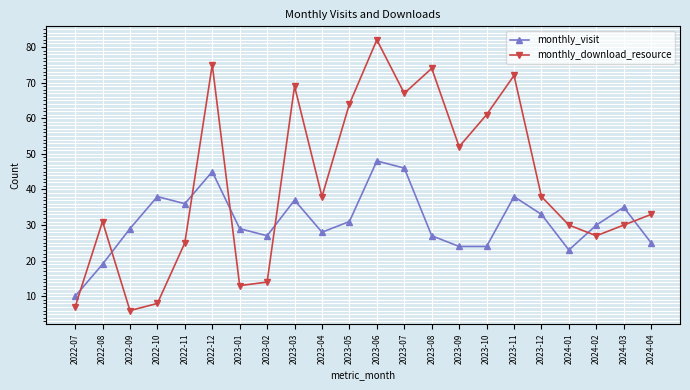

At which category does monthly_download_resource reach its first local valley?

2022-09